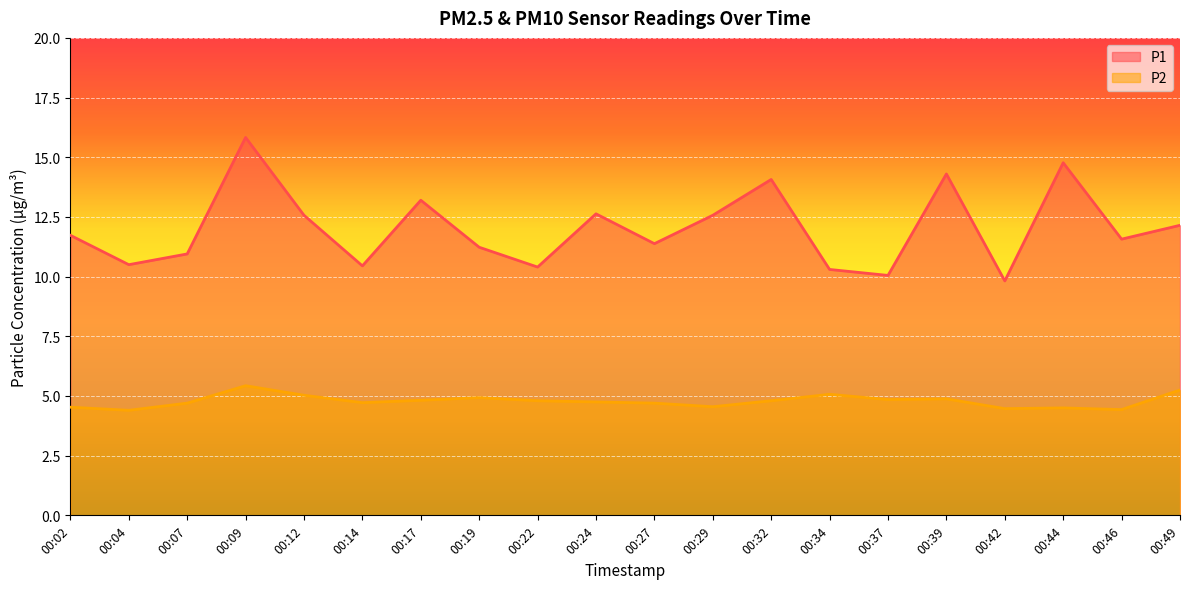

Reading right to left, list all the values displayed in this chart.

P1: 00:49=12.2	00:46=11.6	00:44=14.8	00:42=9.8	00:39=14.3	00:37=10.1	00:34=10.3	00:32=14.1	00:29=12.6	00:27=11.4	00:24=12.6	00:22=10.4	00:19=11.2	00:17=13.2	00:14=10.4	00:12=12.6	00:09=15.8	00:07=10.9	00:04=10.5	00:02=11.7
P2: 00:49=5.2	00:46=4.4	00:44=4.5	00:42=4.5	00:39=4.9	00:37=4.8	00:34=5.1	00:32=4.8	00:29=4.5	00:27=4.7	00:24=4.8	00:22=4.8	00:19=4.9	00:17=4.8	00:14=4.7	00:12=5.0	00:09=5.4	00:07=4.7	00:04=4.4	00:02=4.5